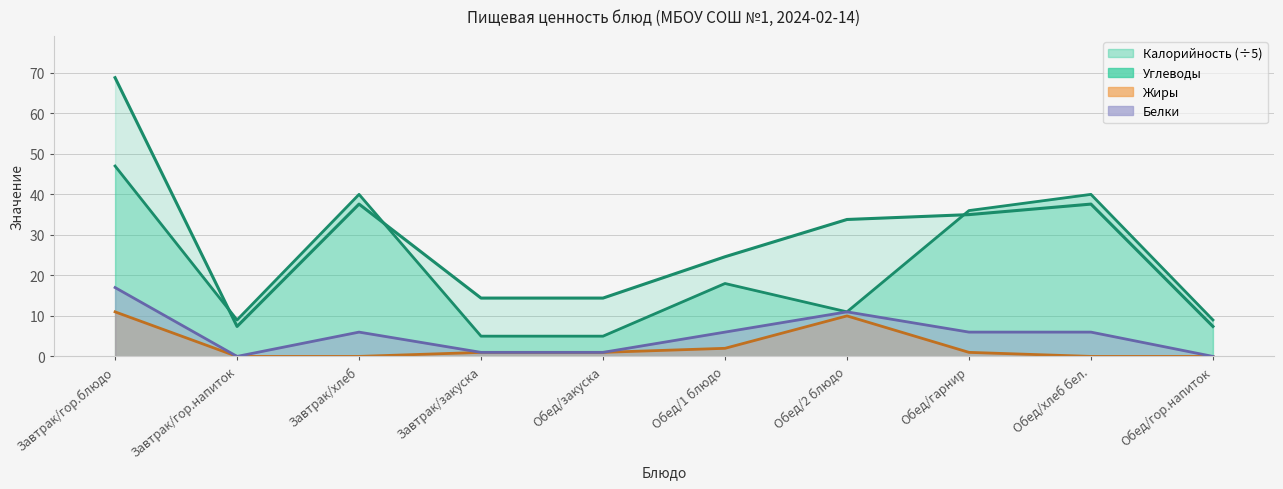

What is the spread (max minus min) of values at Обед/1 блюдо?

22.6